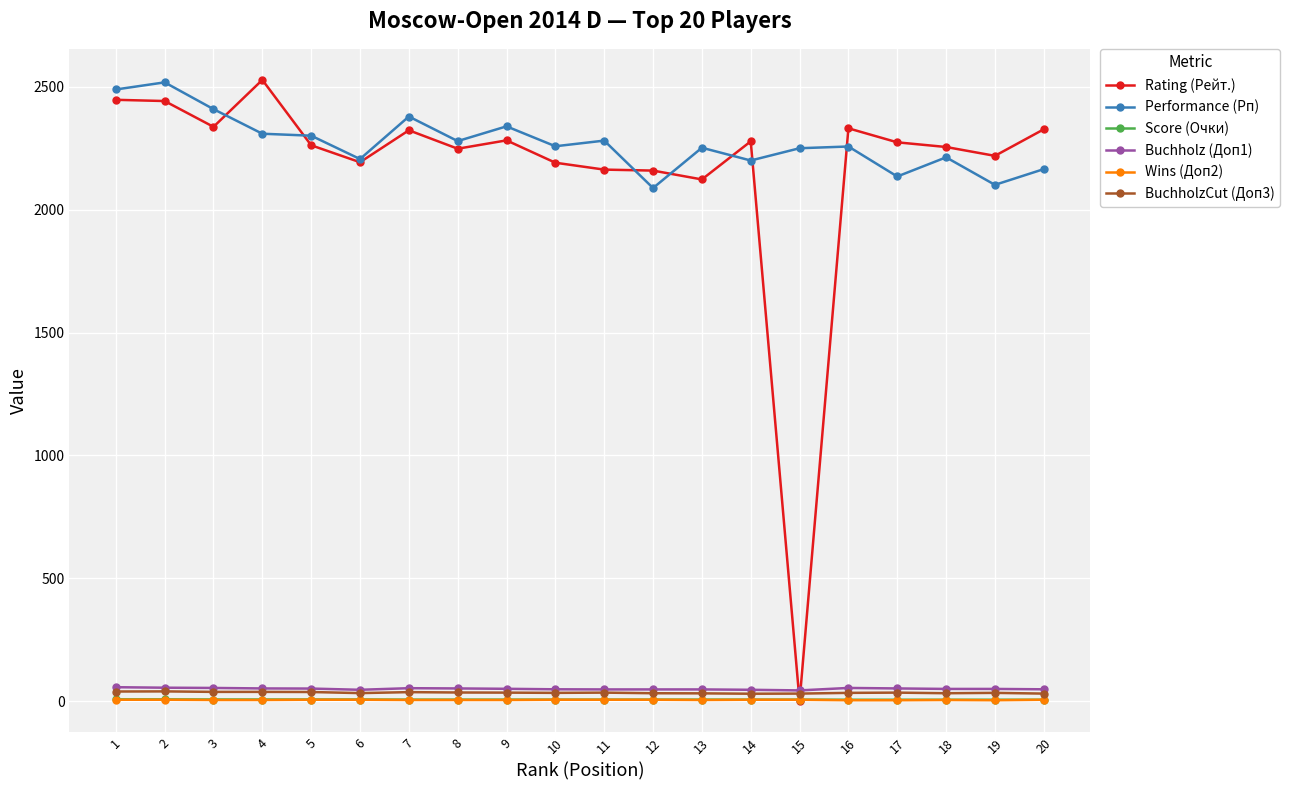

True or false: Buchholz (Доп1) and Performance (Рп) cross at least once.

False